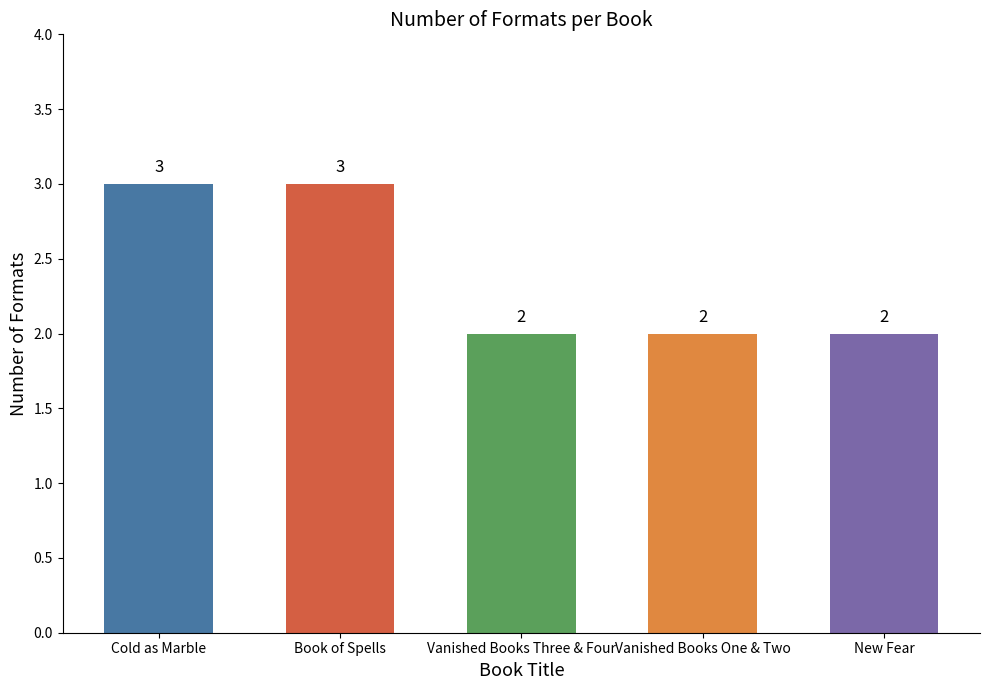

Does the chart contain any negative values?

No